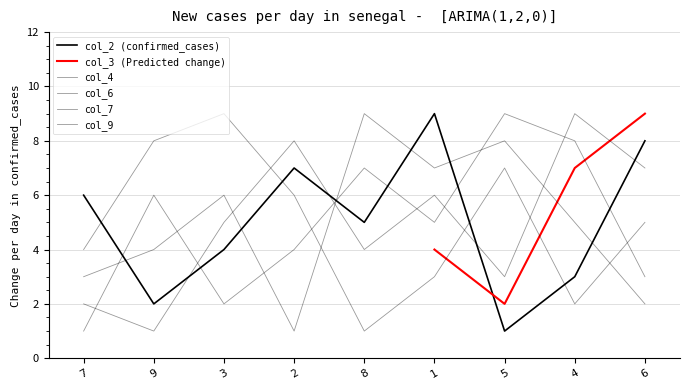

Read the col_6 value at 1.

6